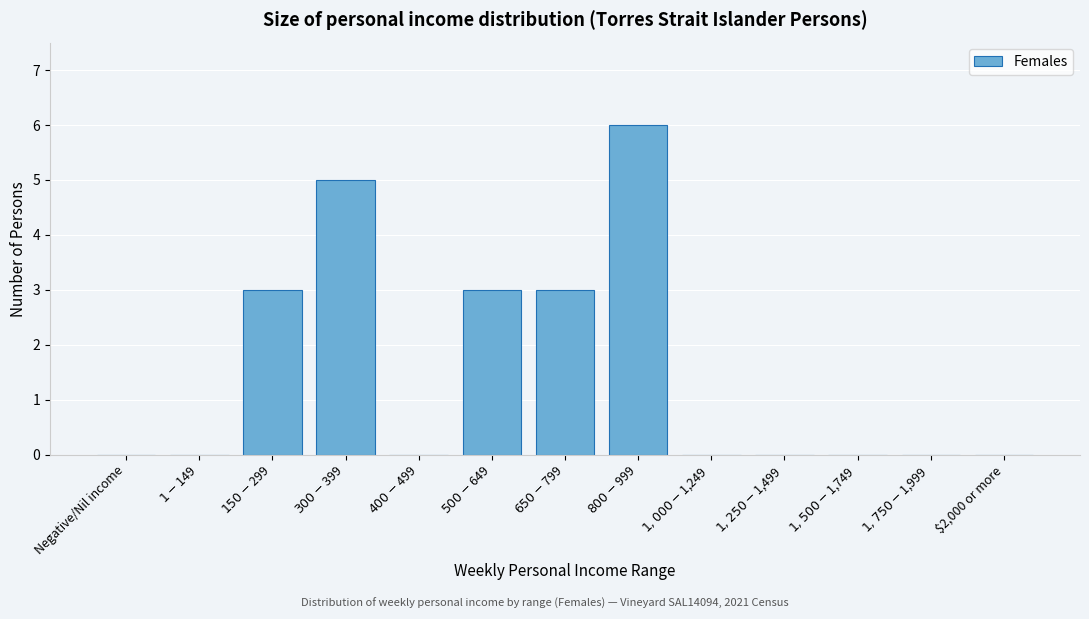

What is the maximum value shown in the chart?

6